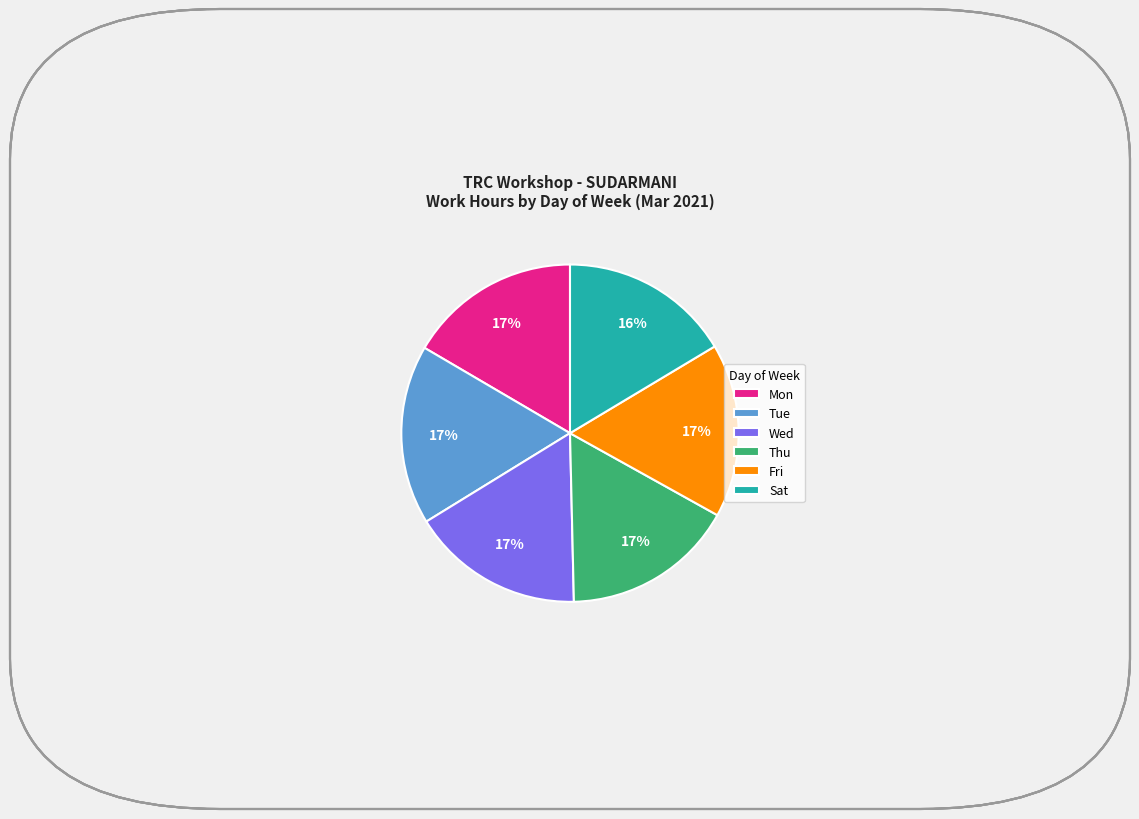

Is there any slice that represents more than half of the pie?

No